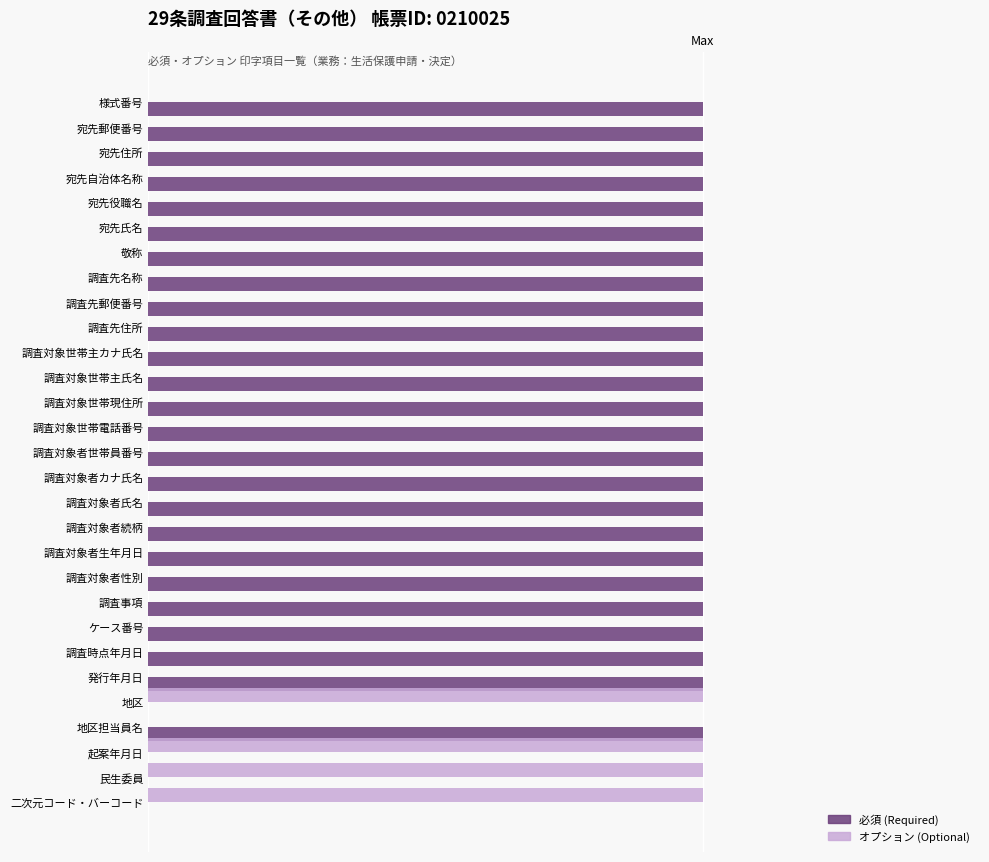

The value of 必須 at 地区担当員名 is 1. True or false?

False